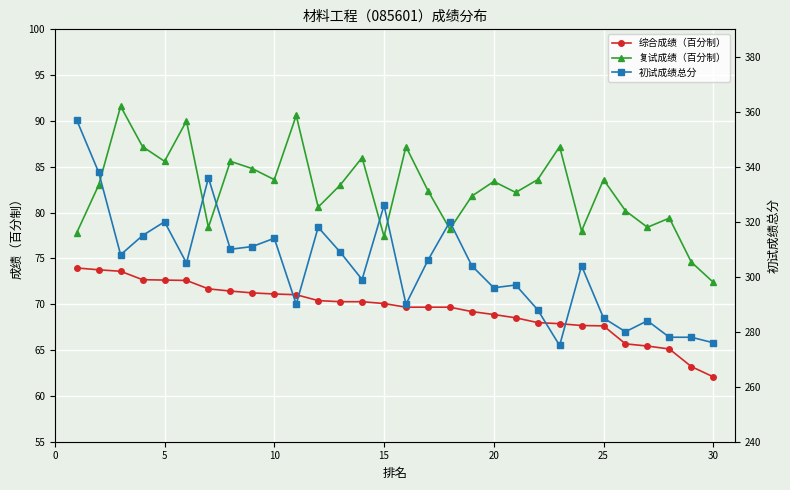

True or false: 综合成绩（百分制） and 复试成绩（百分制） intersect in this chart.

False